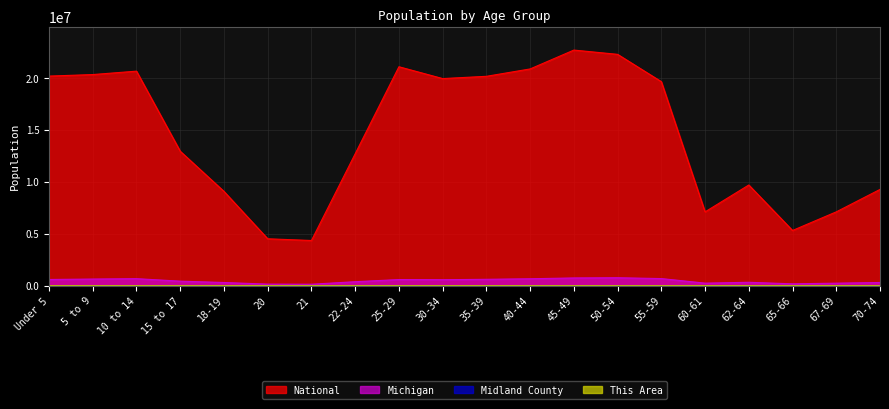

What are all the series names shown in the legend?

This Area, Midland County, Michigan, National